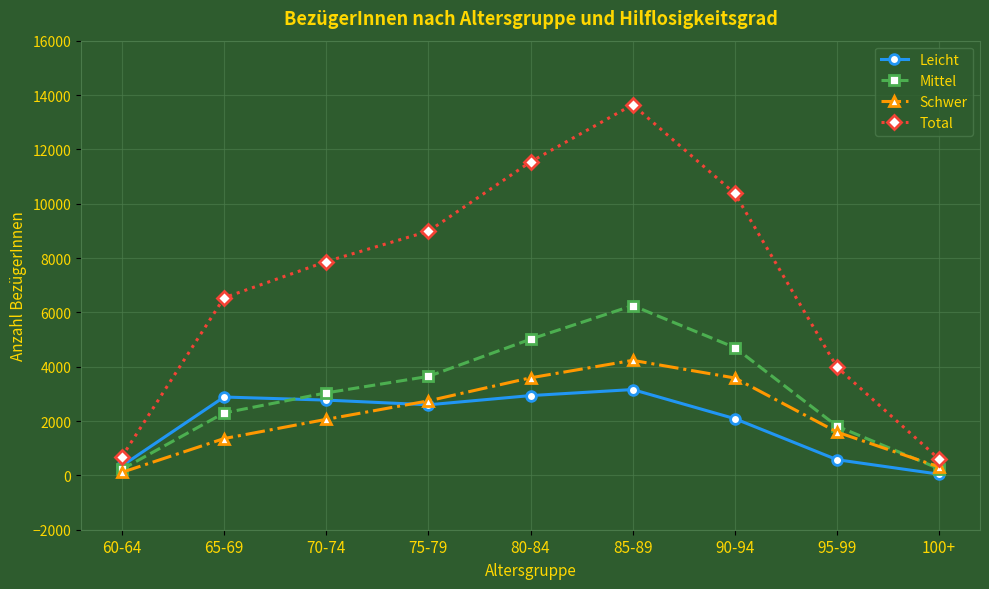

How many lines are shown in the chart?

4